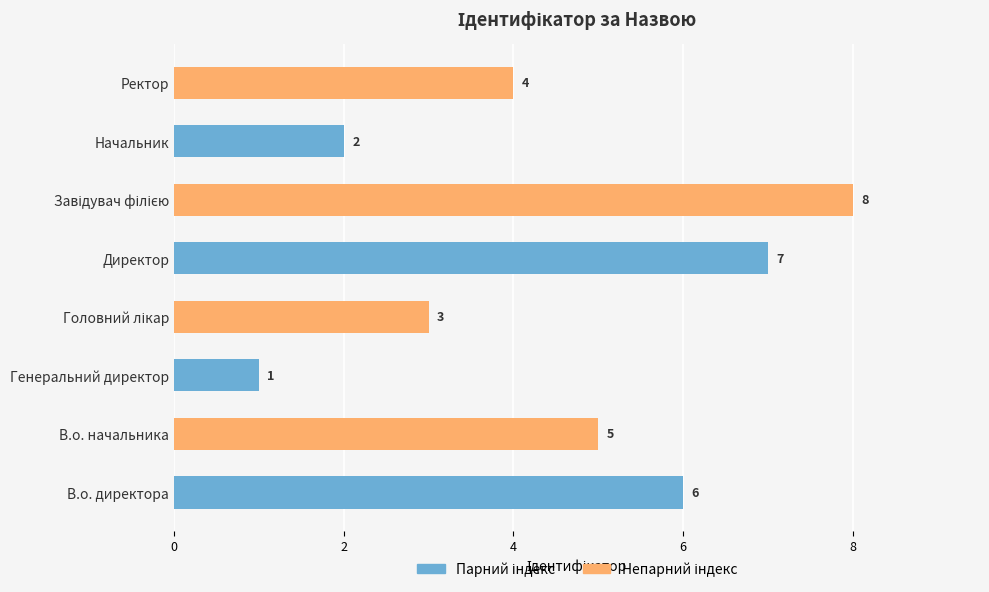

Are the bars grouped side by side (vs. stacked)?

No